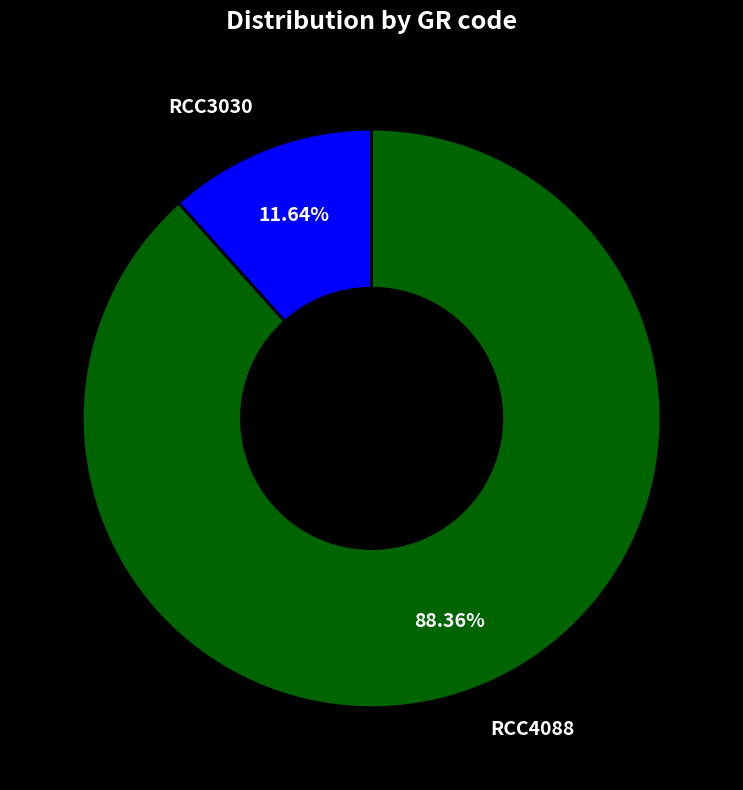

What is the largest slice in the pie chart?

RCC4088